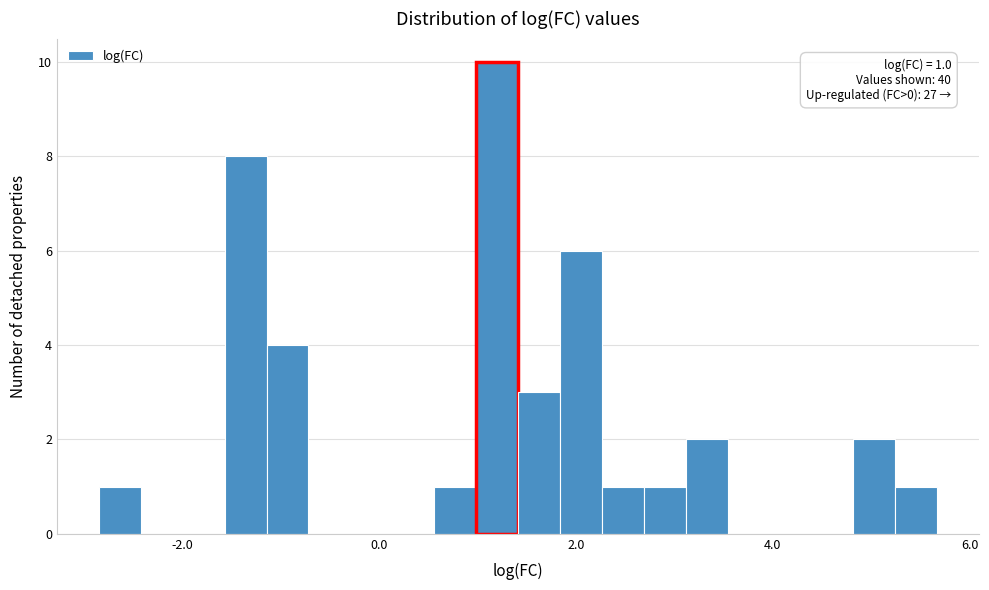

Read against the x-axis, roughly where is the centre of the tallest bar?

1.2